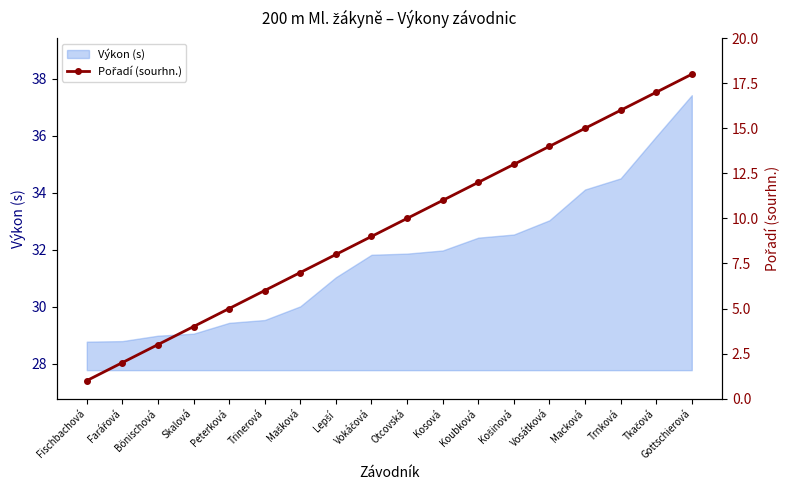

Reading left to right, what are all the values shown in this chart?

1	2	3	4	5	6	7	8	9	10	11	12	13	14	15	16	17	18